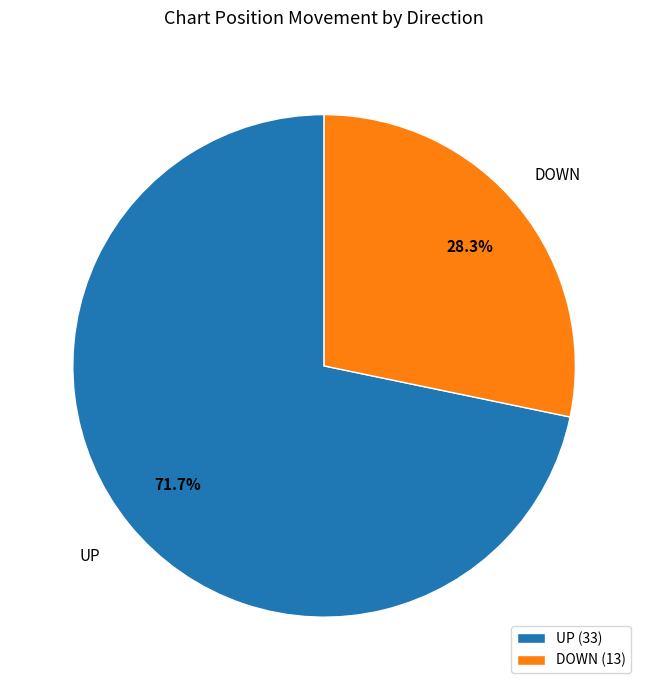

Rank the categories by value from lowest to highest.

DOWN (13), UP (33)